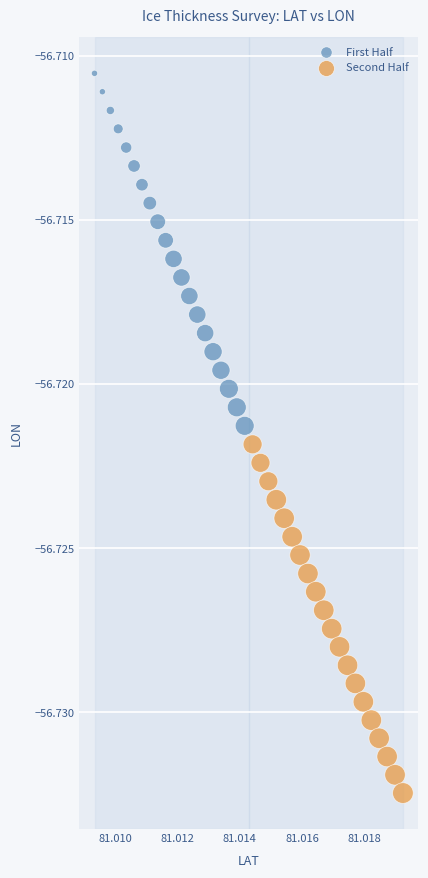

Which series reaches the minimum Y coordinate?

Second Half